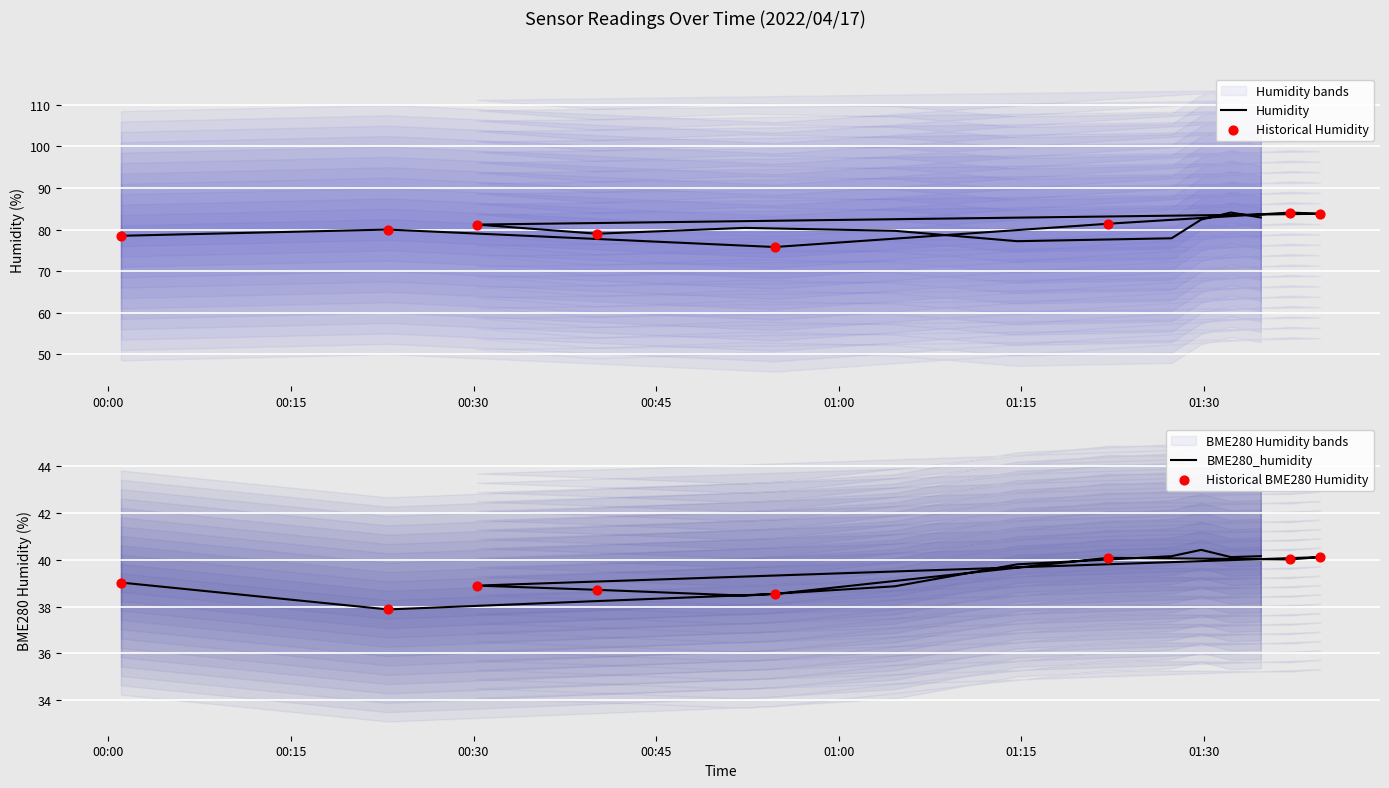

Which series contains the lowest Y value?

BME280_humidity